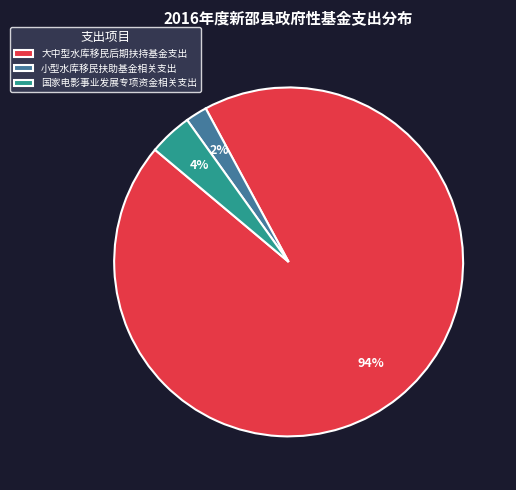

The 国家电影事业发展专项资金相关支出 slice represents 14% of the pie. True or false?

False